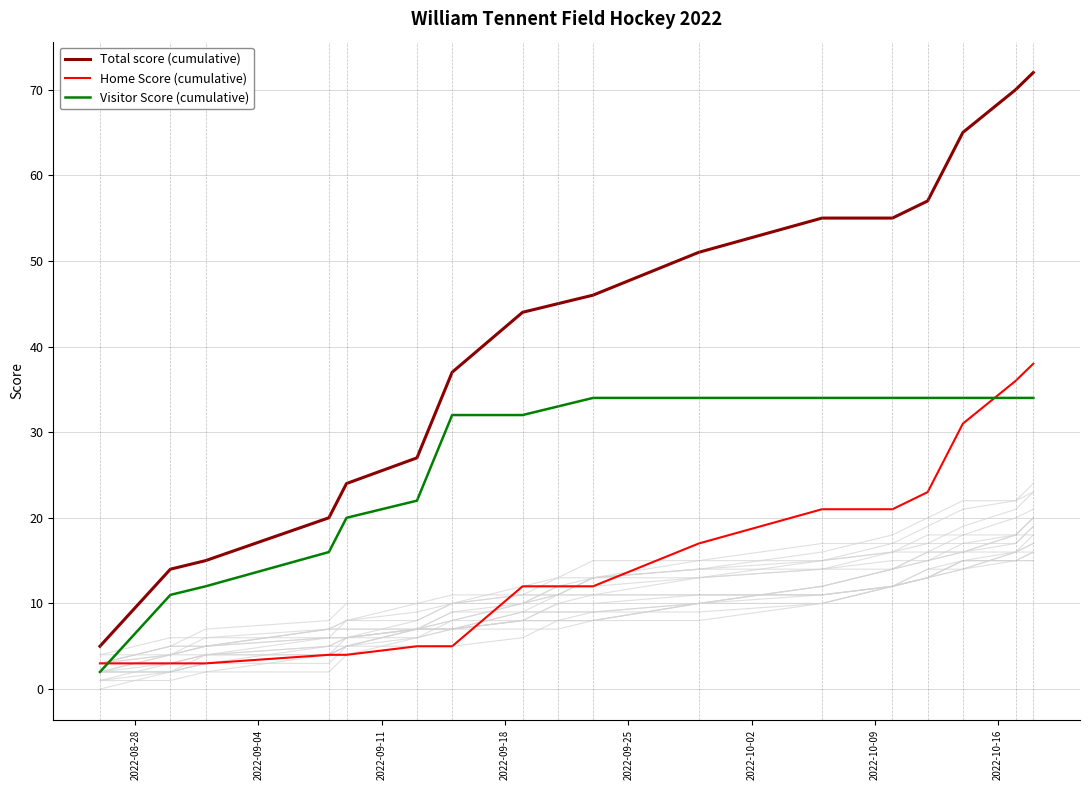

At how many categories does at least one series exceed 62?

3